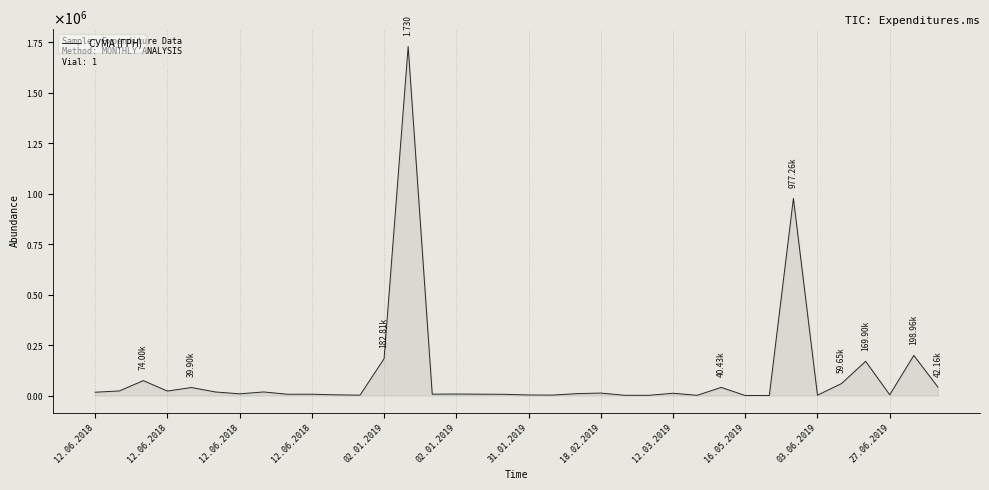

How many points are lower than both their immediate neighbors (excluding endpoints)?

10